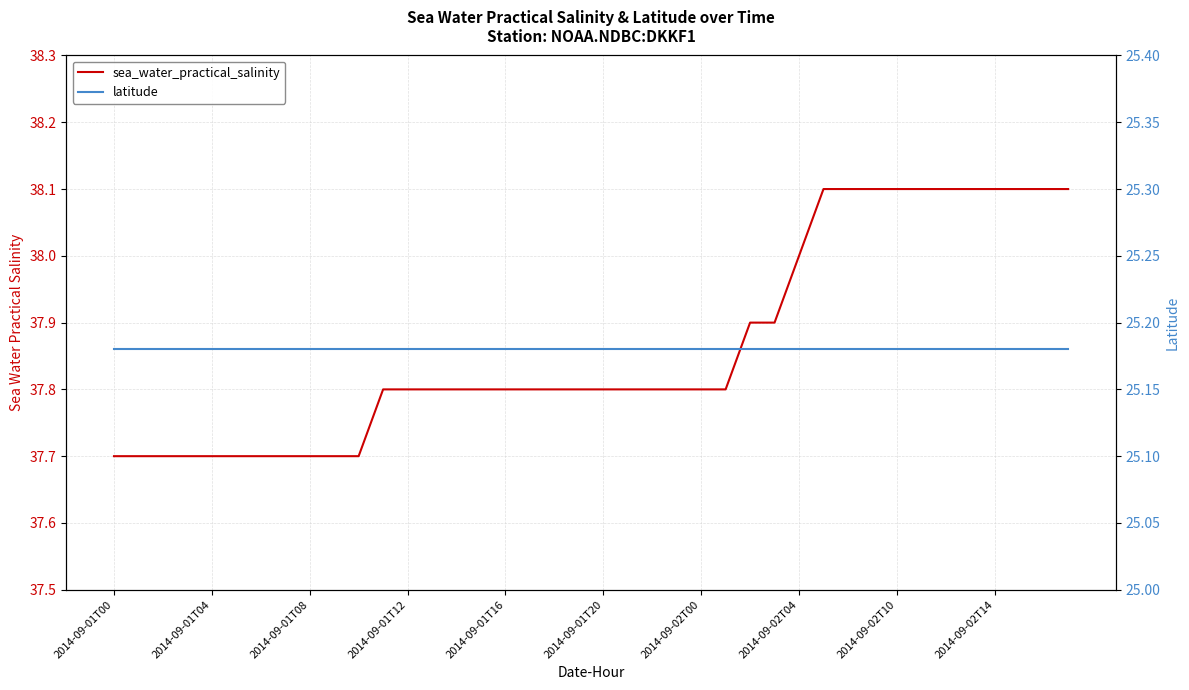

What is the difference between the maximum and second lowest values in the sea_water_practical_salinity series?

0.4